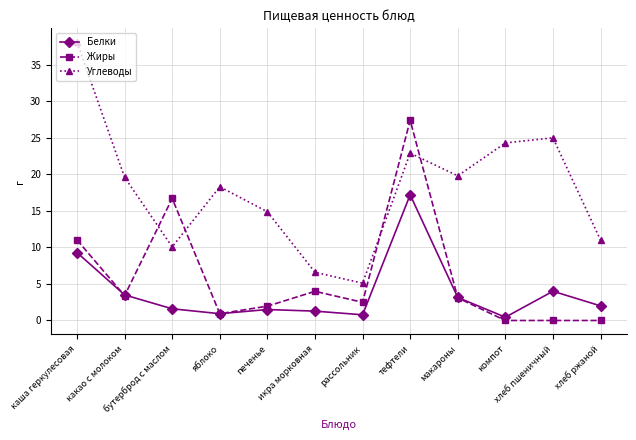

What are all the series names shown in the legend?

Белки, Жиры, Углеводы